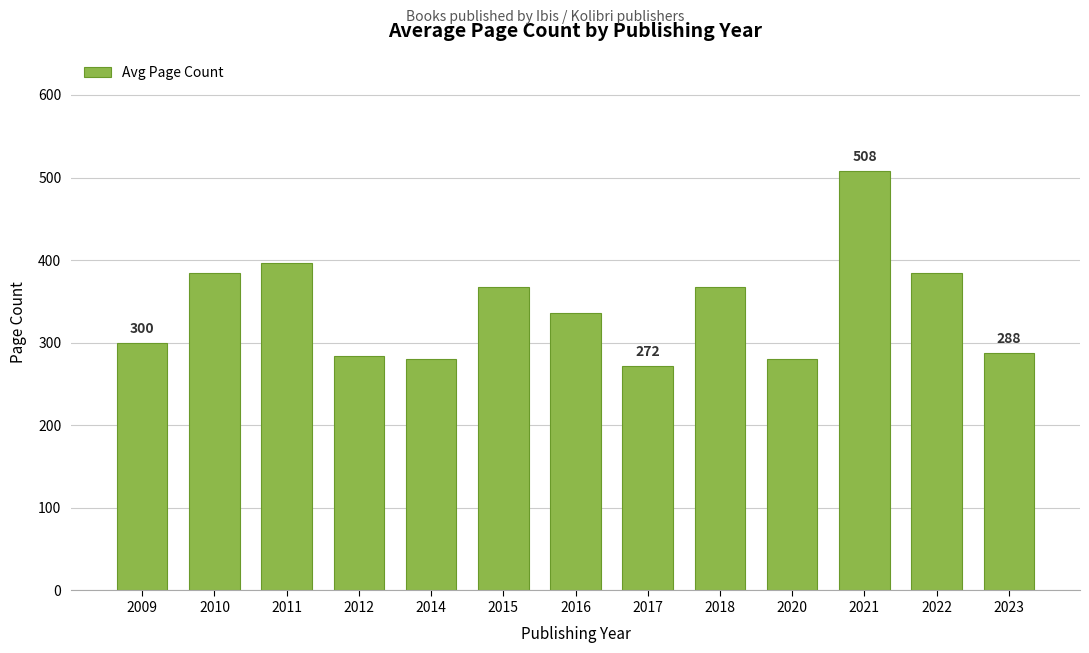

What is the maximum value shown in the chart?

508